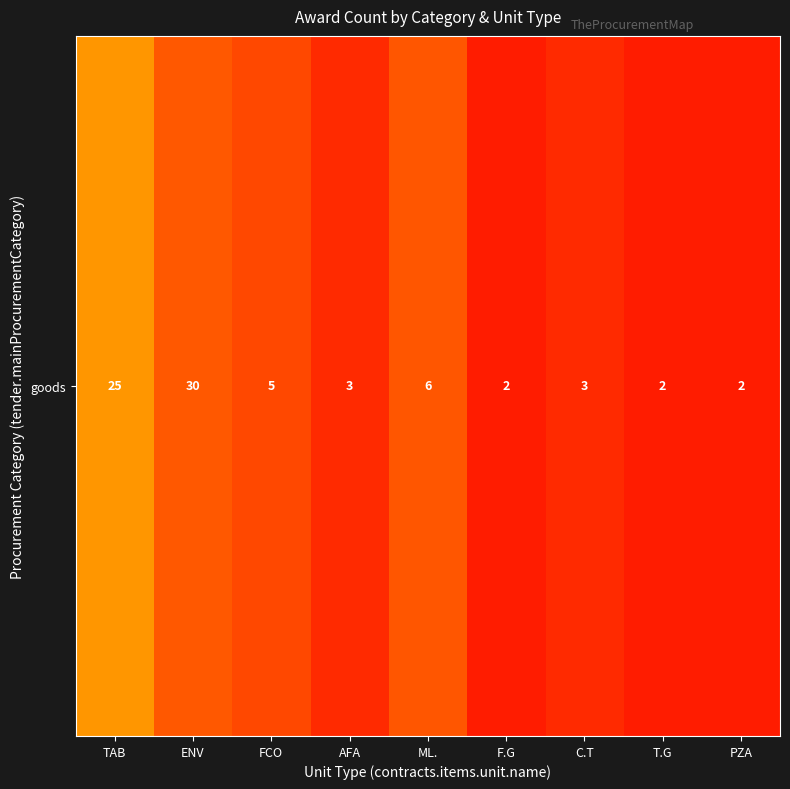

Reading left to right, transcribe all the data shown in this chart.

TAB=25	ENV=30	FCO=5	AFA=3	ML.=6	F.G=2	C.T=3	T.G=2	PZA=2